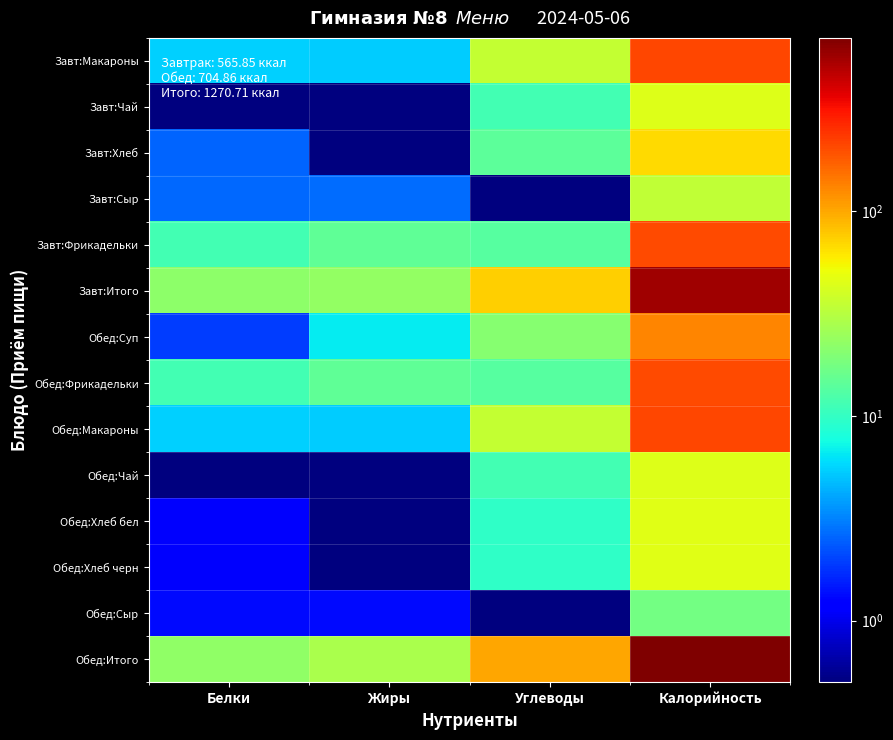

Which label corresponds to the smallest value in the chart?

Жиры